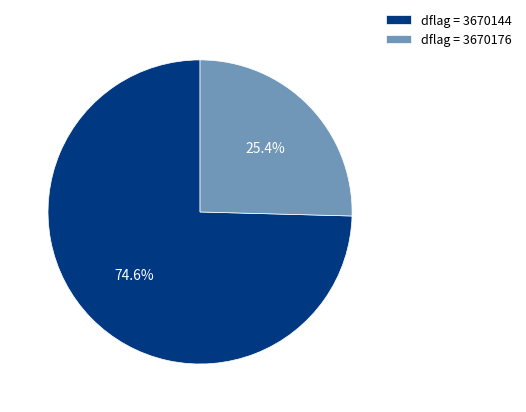

Which slice is the largest?

dflag = 3670144